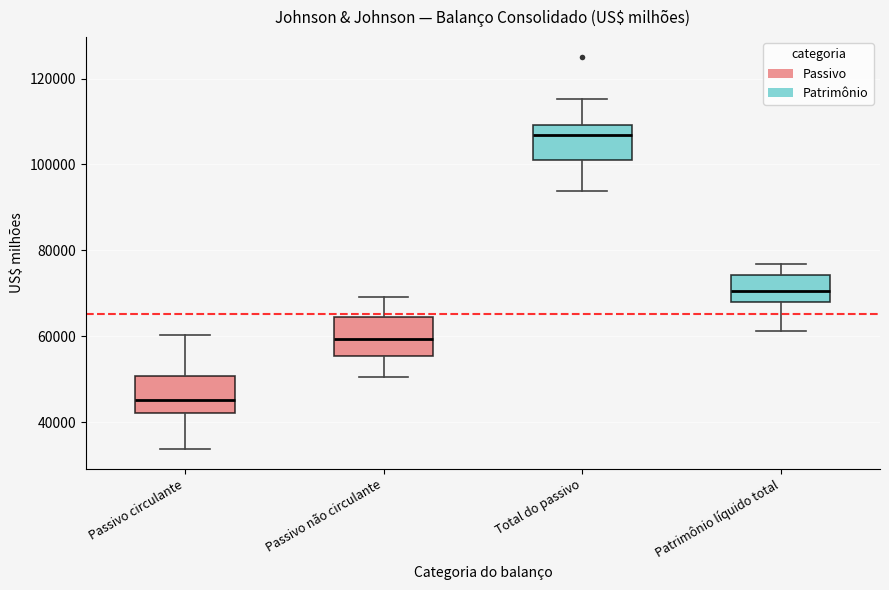

Which box's median line is the highest?

Total do passivo